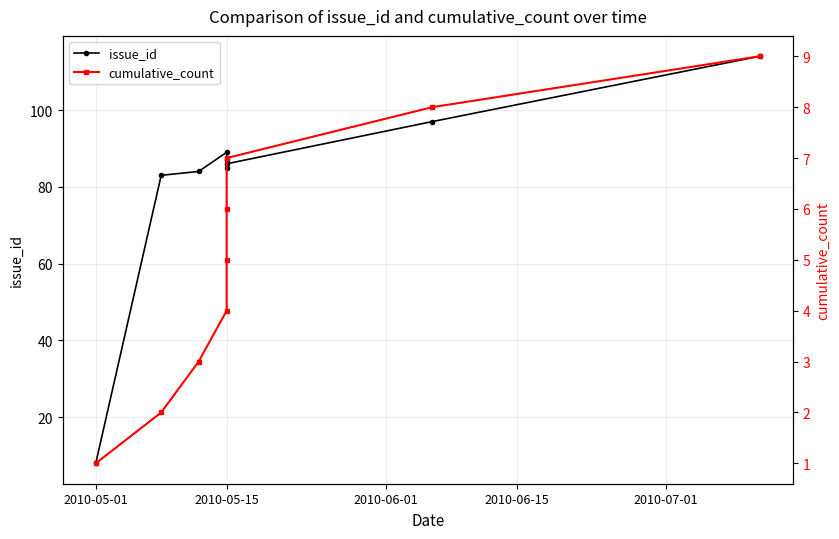

True or false: issue_id and cumulative_count intersect in this chart.

False